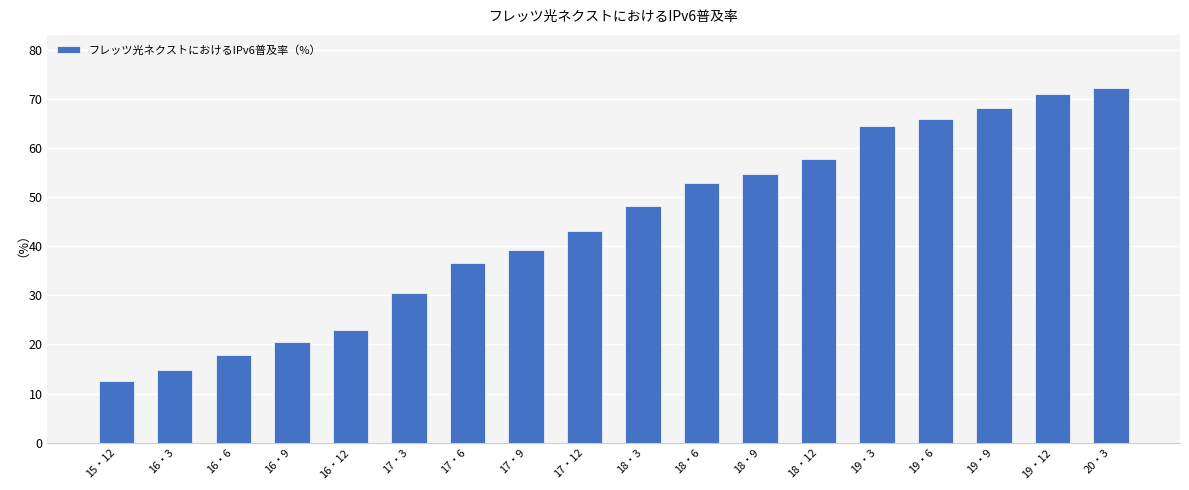

What is the label of the 13th bar from the left?

18・12